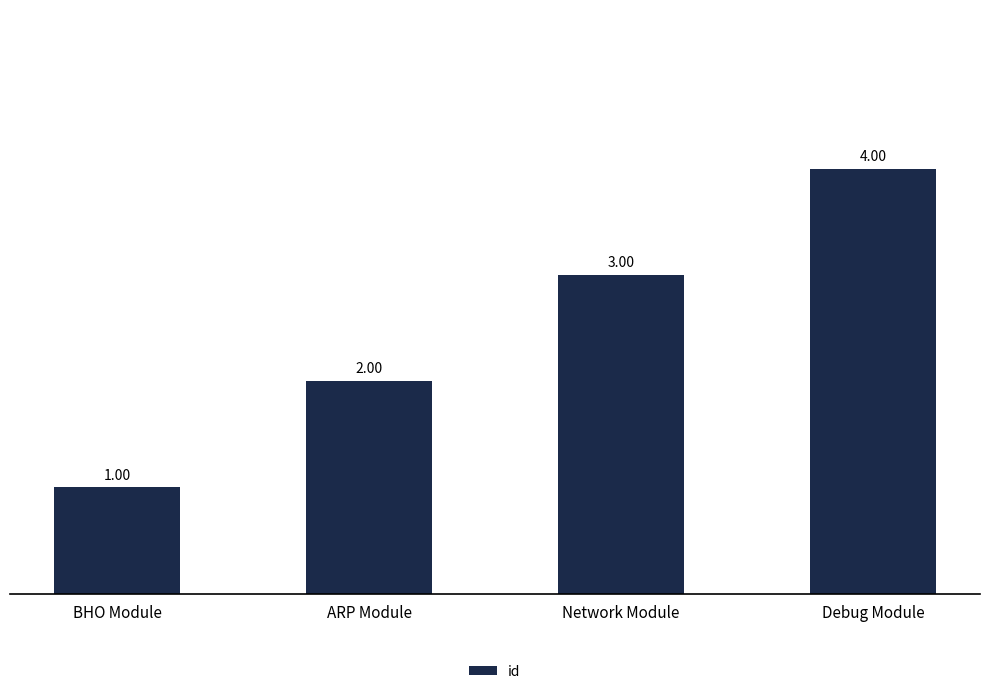

What is the sum of the values at Debug Module and Network Module?

7